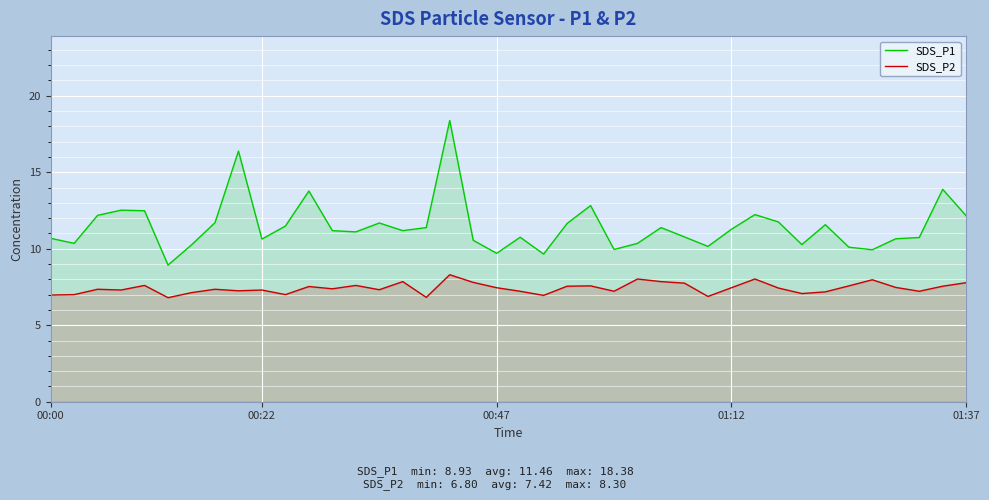

List the series in order of their overall mean, lowest first.

SDS_P2, SDS_P1